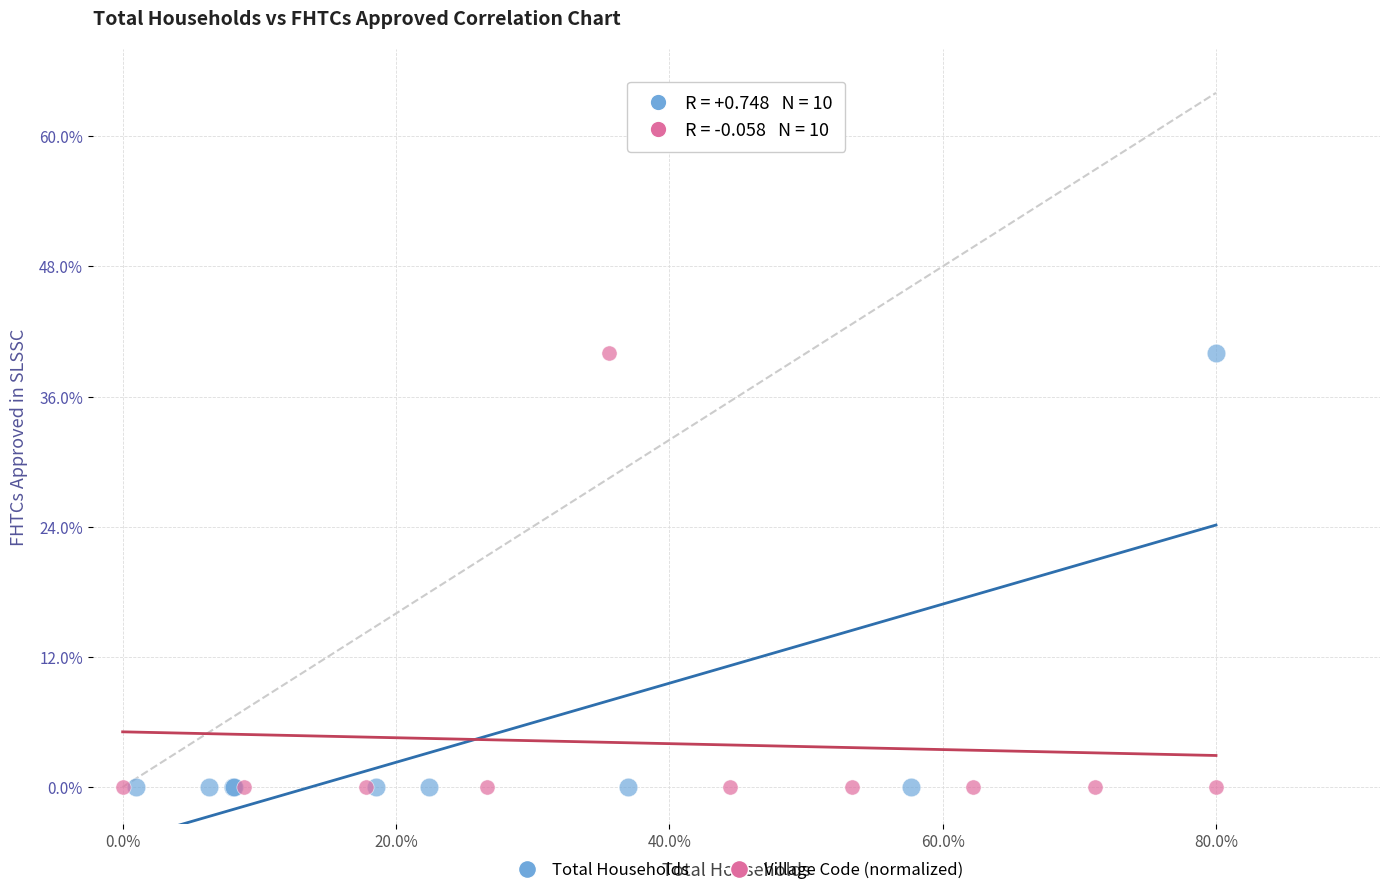

What are all the series names shown in the legend?

Total Households, Village Code (normalized)